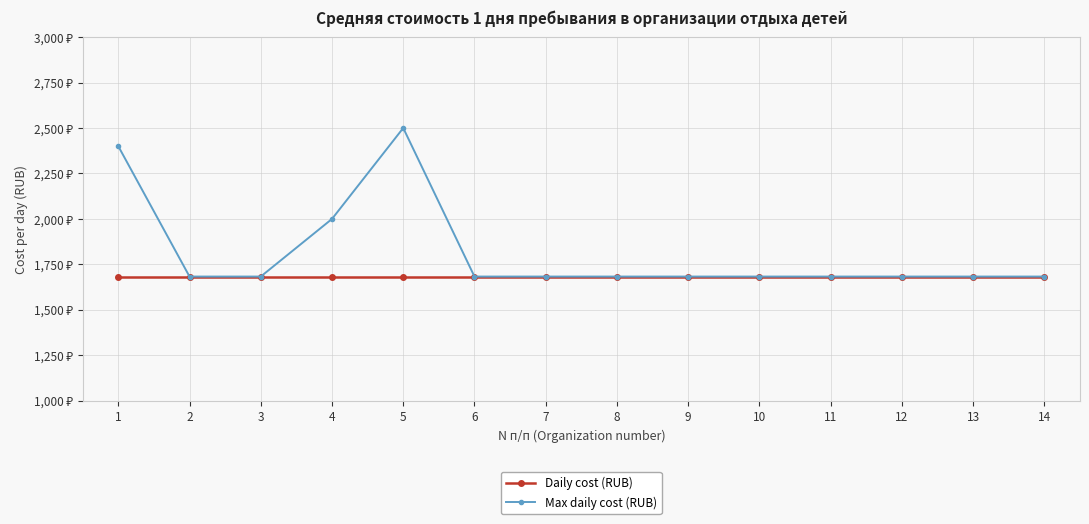

What is the value of the Daily cost (RUB) point at the 14th from the left?

1683